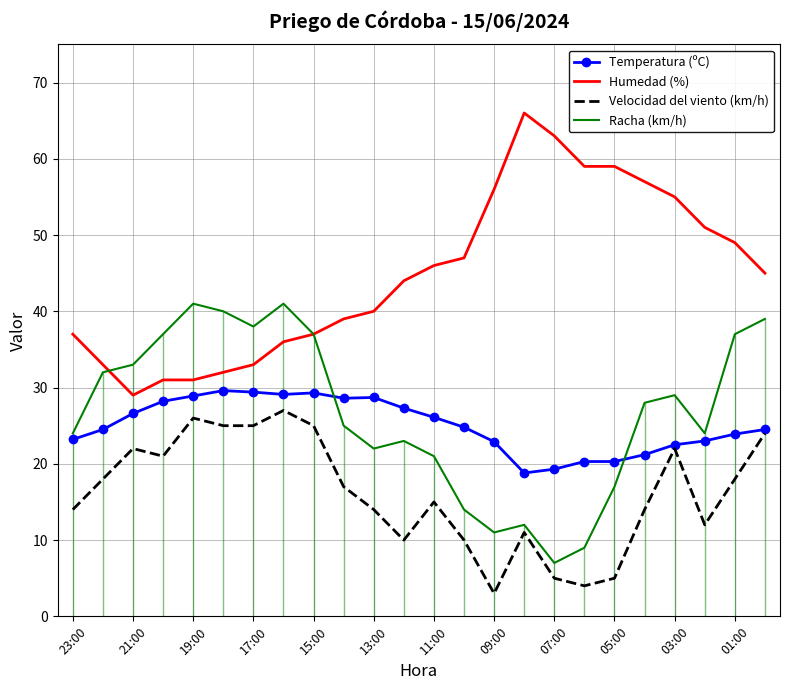

Is it true that Velocidad del viento (km/h) equals 9.0 at 13:00?

False